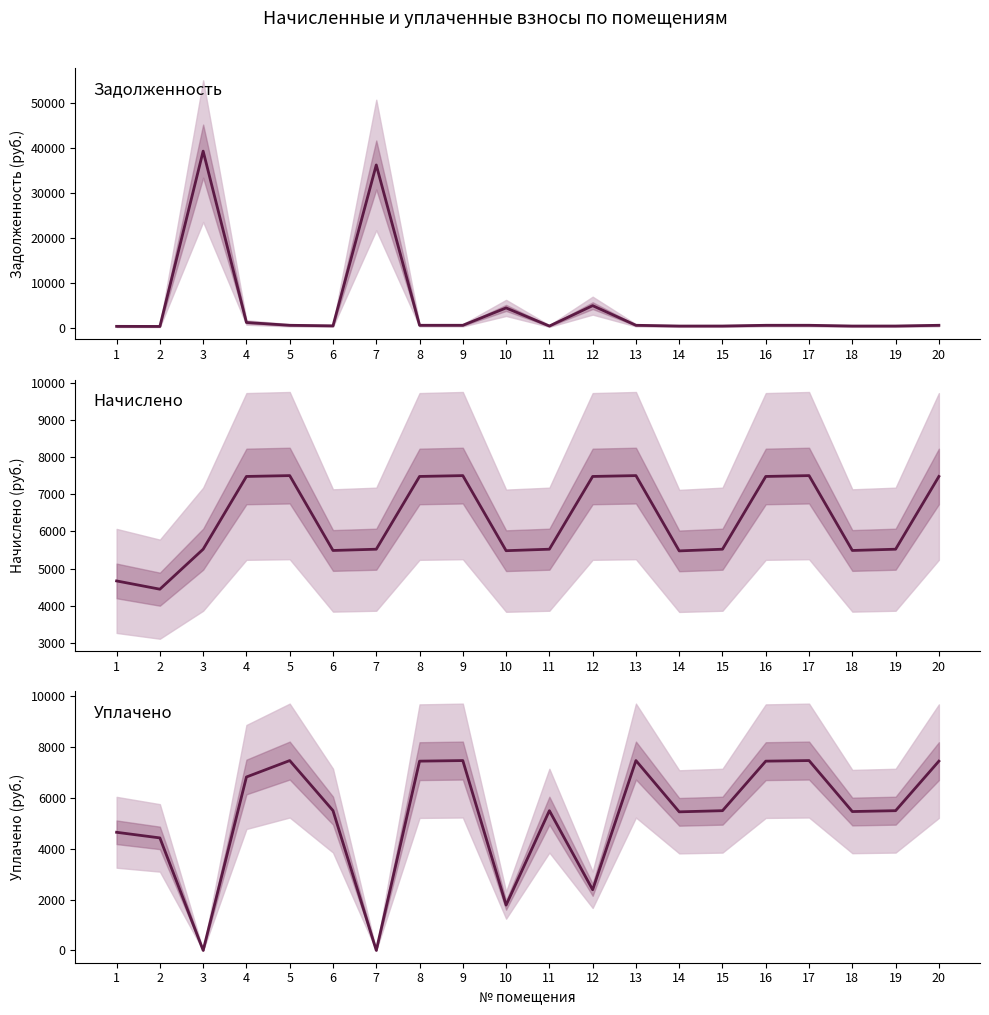

What is the approximate value of начислено at 12?

7481.9